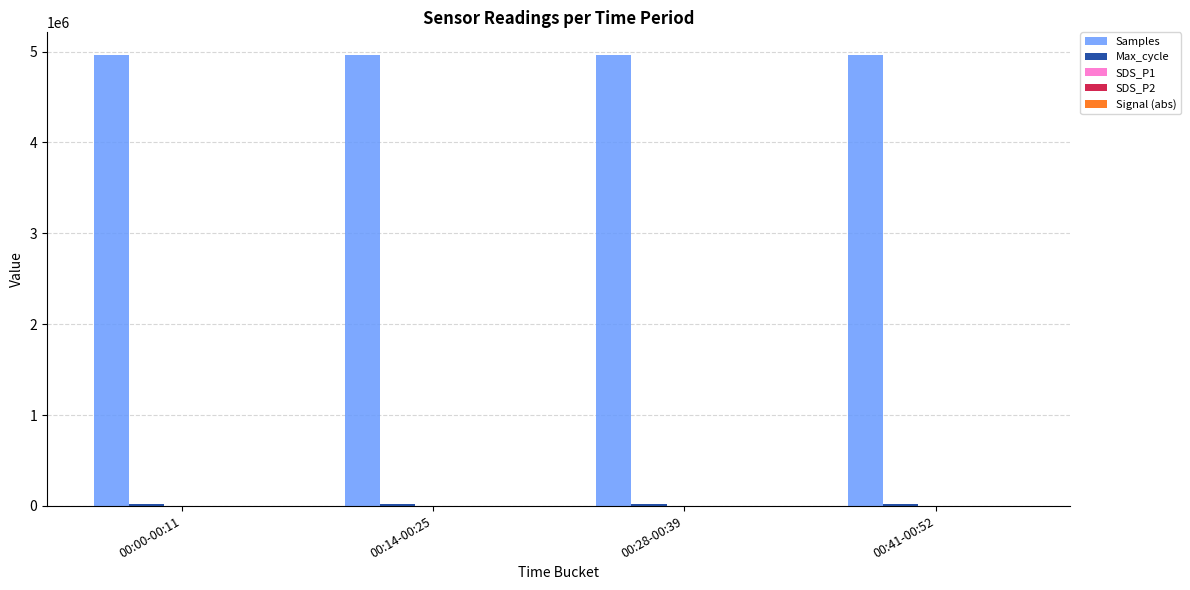

What is the total value across all series at 00:00-00:11?

4983244.3